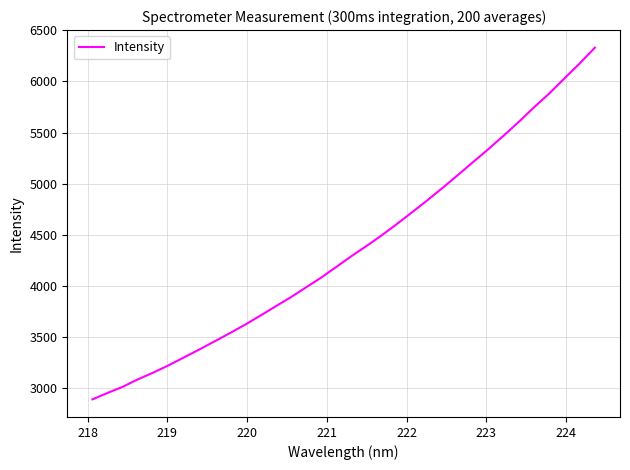

What is the smallest value displayed?

2893.5